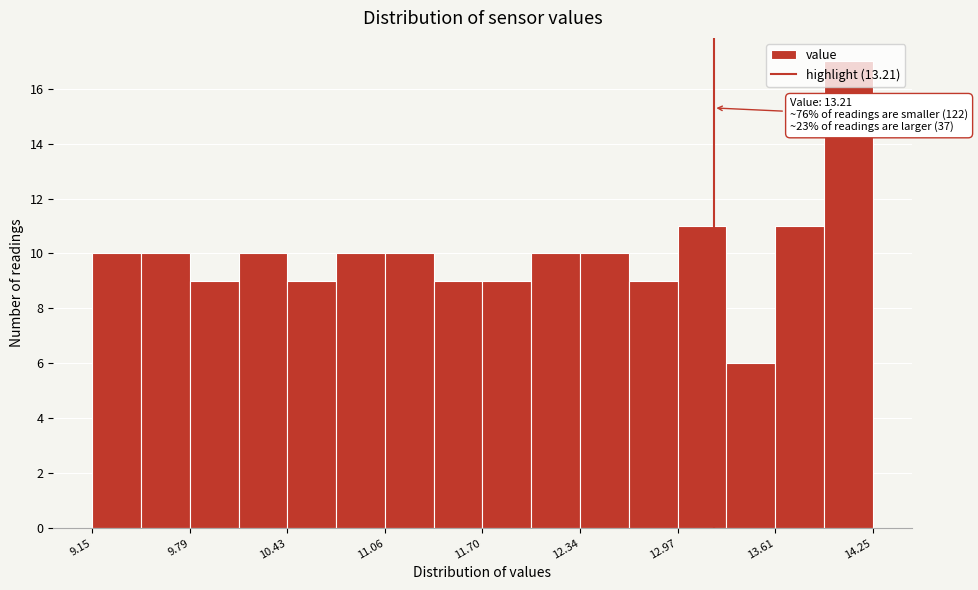

Read against the x-axis, roughly where is the centre of the tallest bar?

14.1